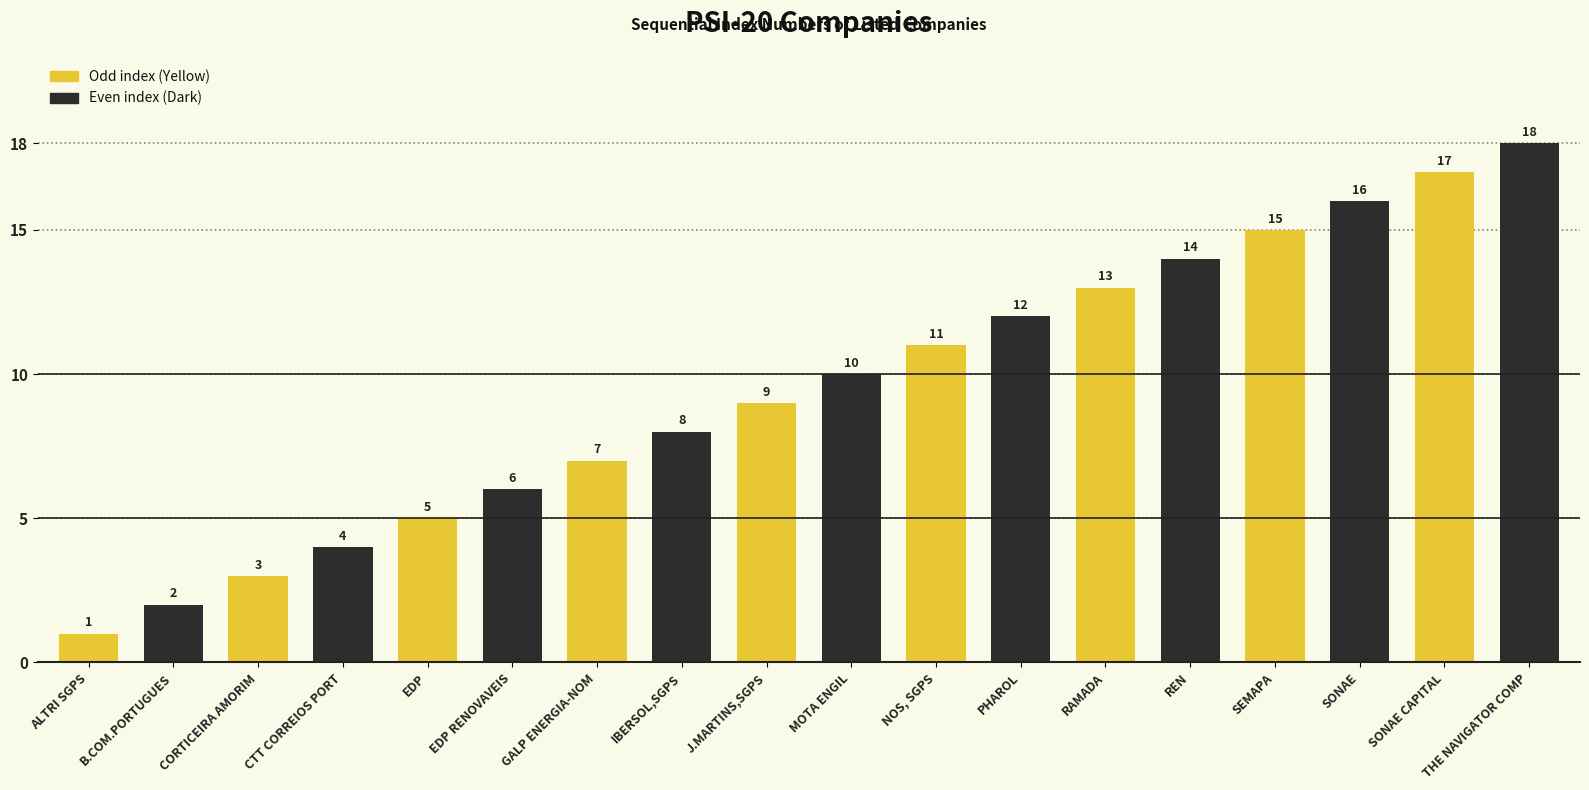

List the labels in order of value, smallest first.

ALTRI SGPS, B.COM.PORTUGUES, CORTICEIRA AMORIM, CTT CORREIOS PORT, EDP, EDP RENOVAVEIS, GALP ENERGIA-NOM, IBERSOL,SGPS, J.MARTINS,SGPS, MOTA ENGIL, NOS, SGPS, PHAROL, RAMADA, REN, SEMAPA, SONAE, SONAE CAPITAL, THE NAVIGATOR COMP